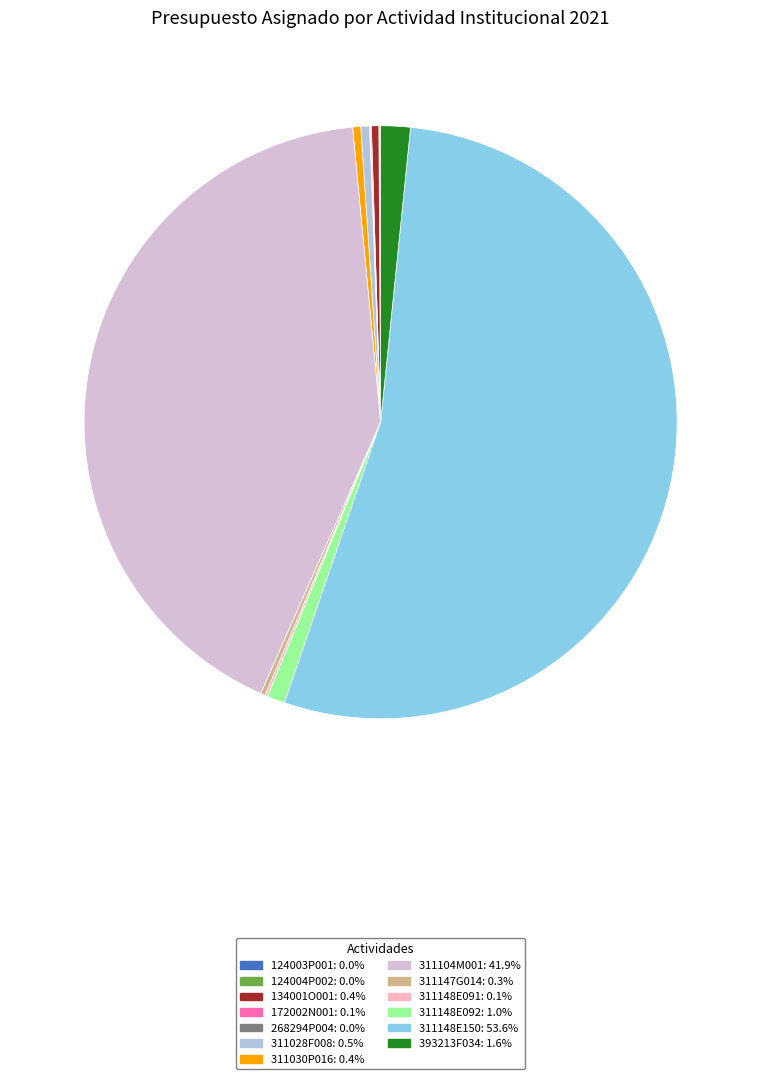

Do 311148E092 and 311148E150 together represent more than half of the pie?

Yes